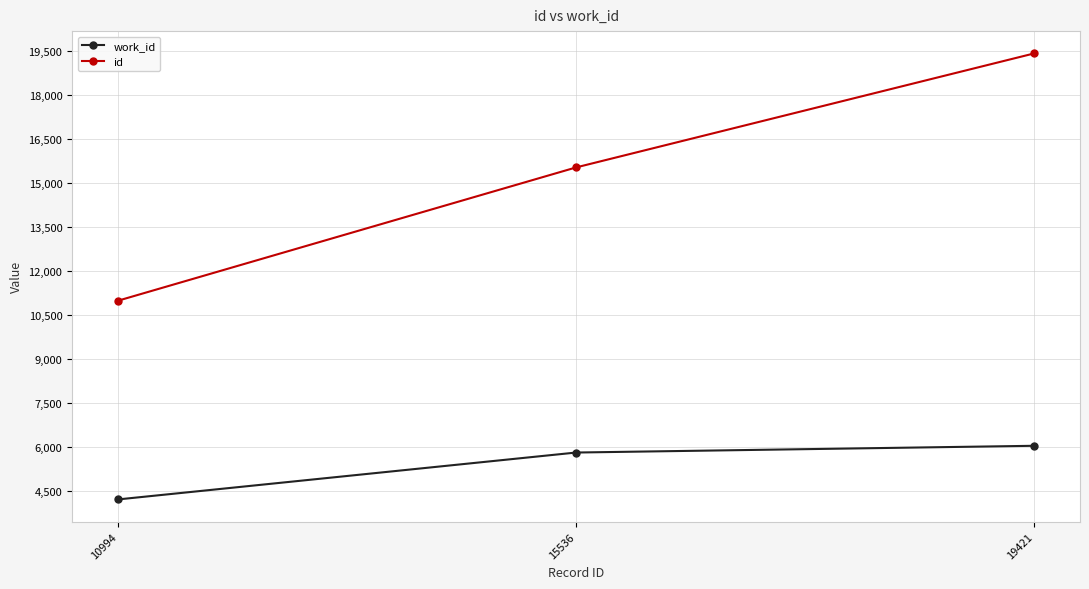

At which category is the sum across all series the highest?

19421